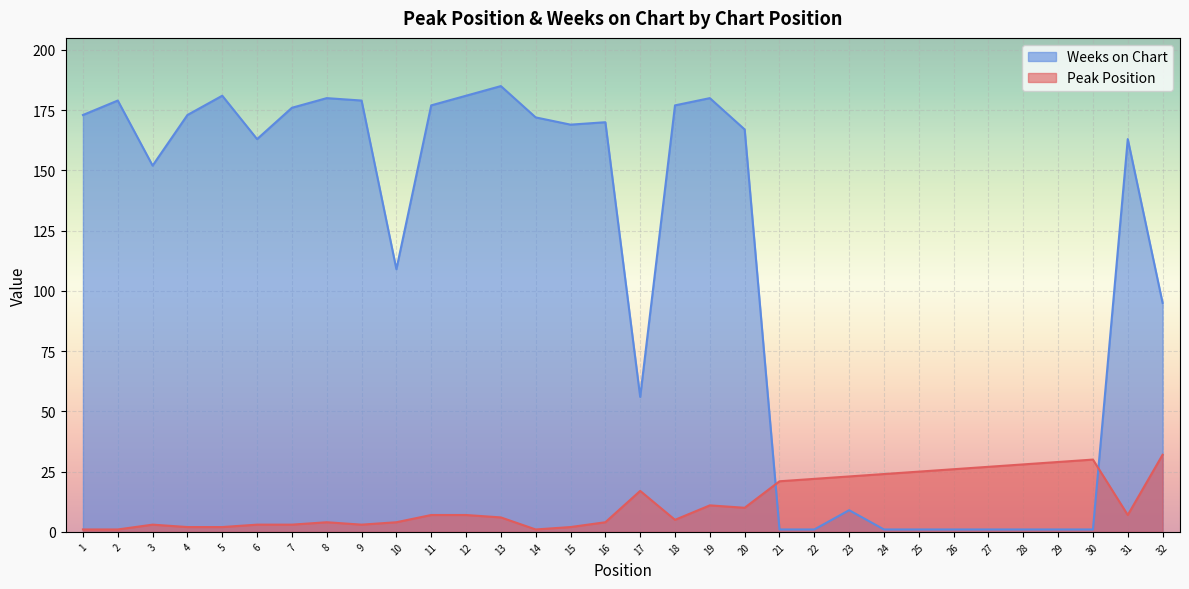

How many categories are shown in the chart?

32